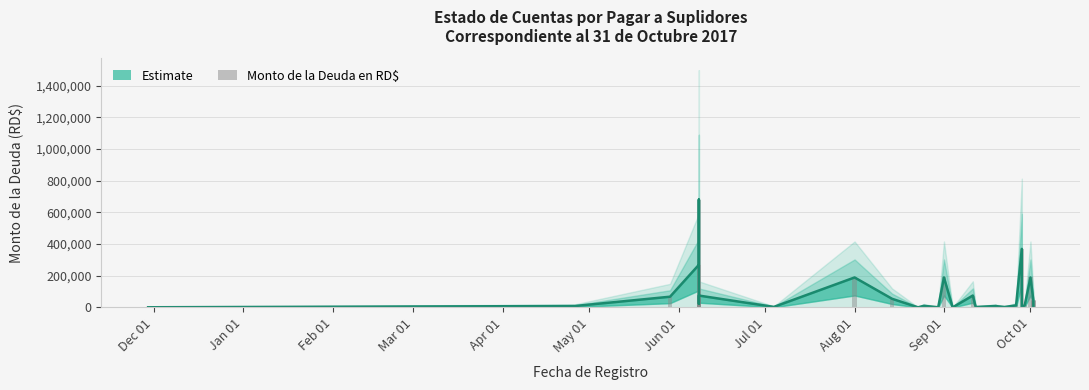

What is the smallest value displayed?

250.0